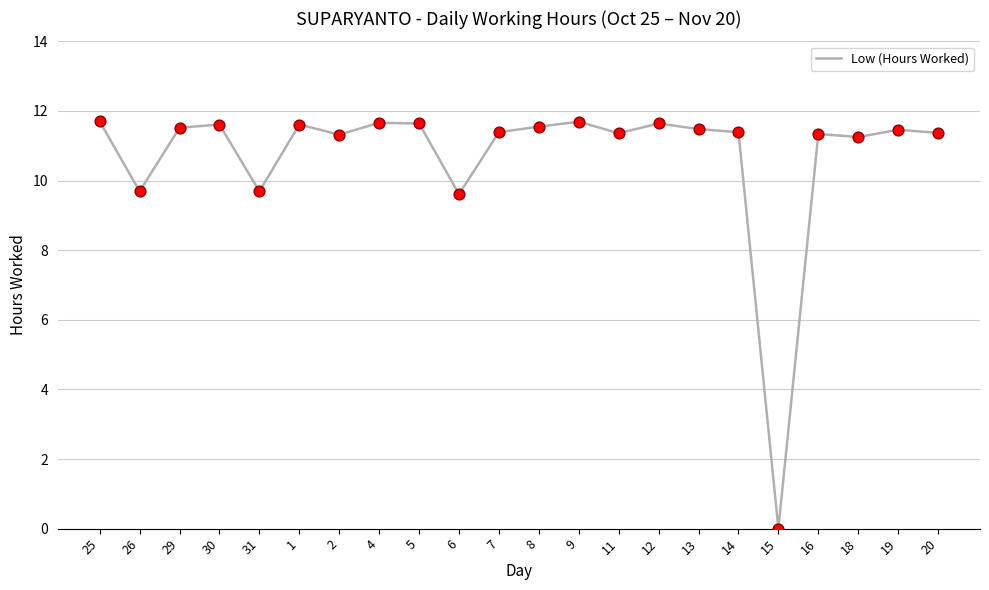

Approximately how many times larger is the value at 9 compared to 31?

1.2